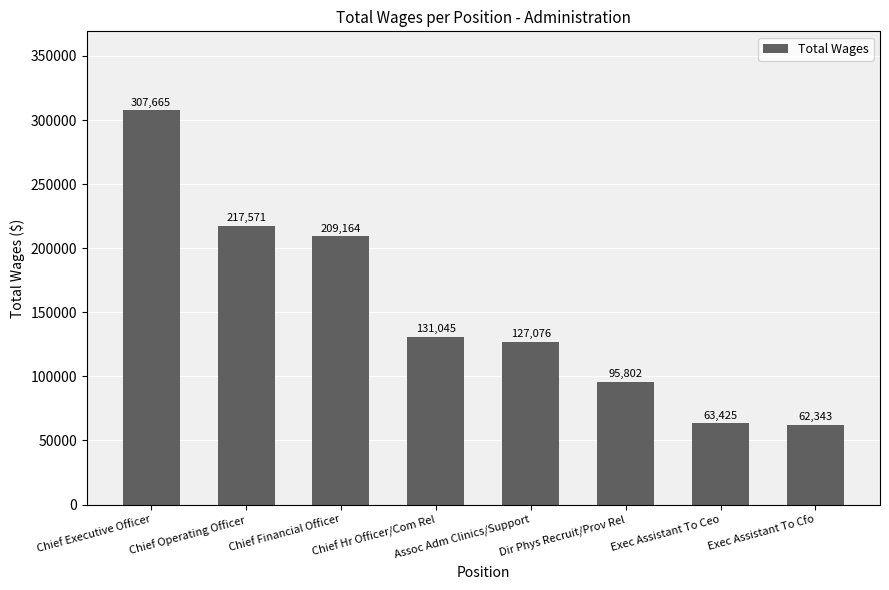

List the labels in order of value, smallest first.

Exec Assistant To Cfo, Exec Assistant To Ceo, Dir Phys Recruit/Prov Rel, Assoc Adm Clinics/Support, Chief Hr Officer/Com Rel, Chief Financial Officer, Chief Operating Officer, Chief Executive Officer